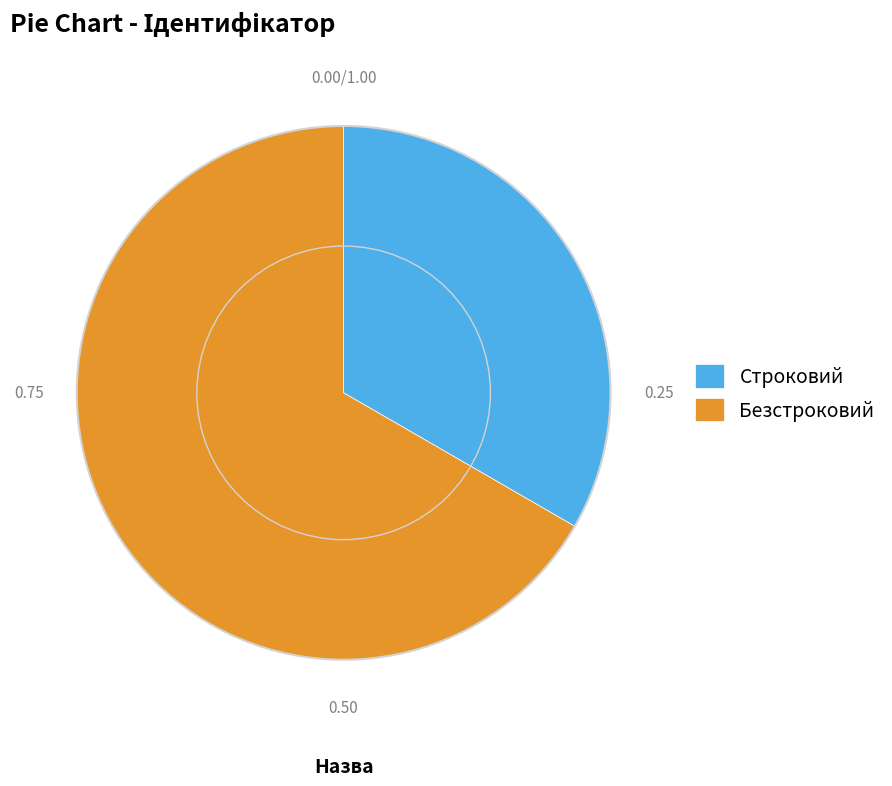

How many segments does this pie chart have?

2